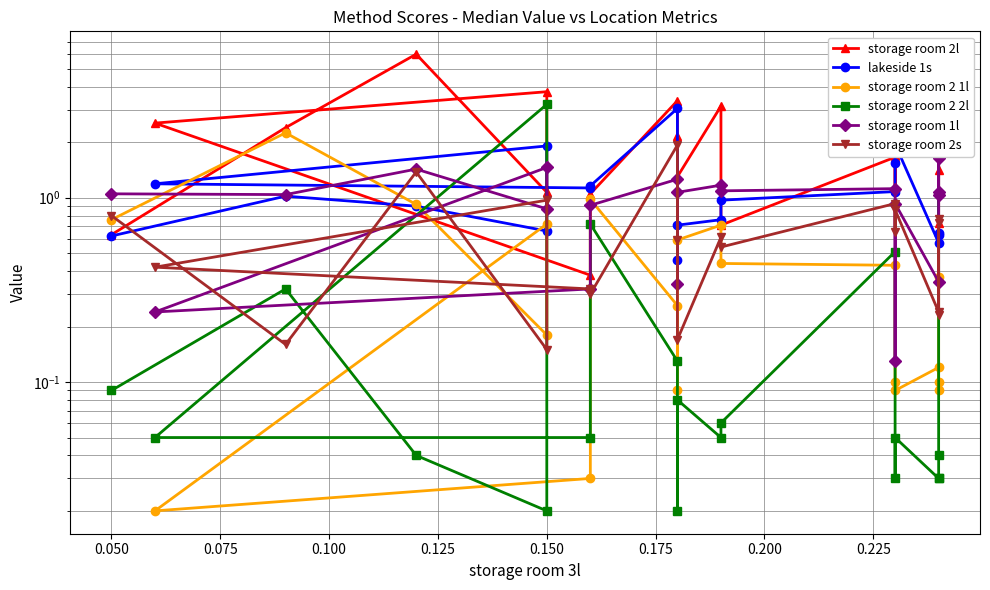

True or false: storage room 2s has more than 0 points higher than both neighbors.

True